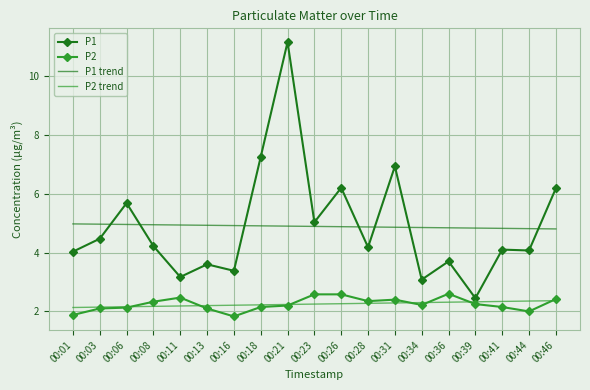

What are all the series names shown in the legend?

P1, P2, P1 trend, P2 trend